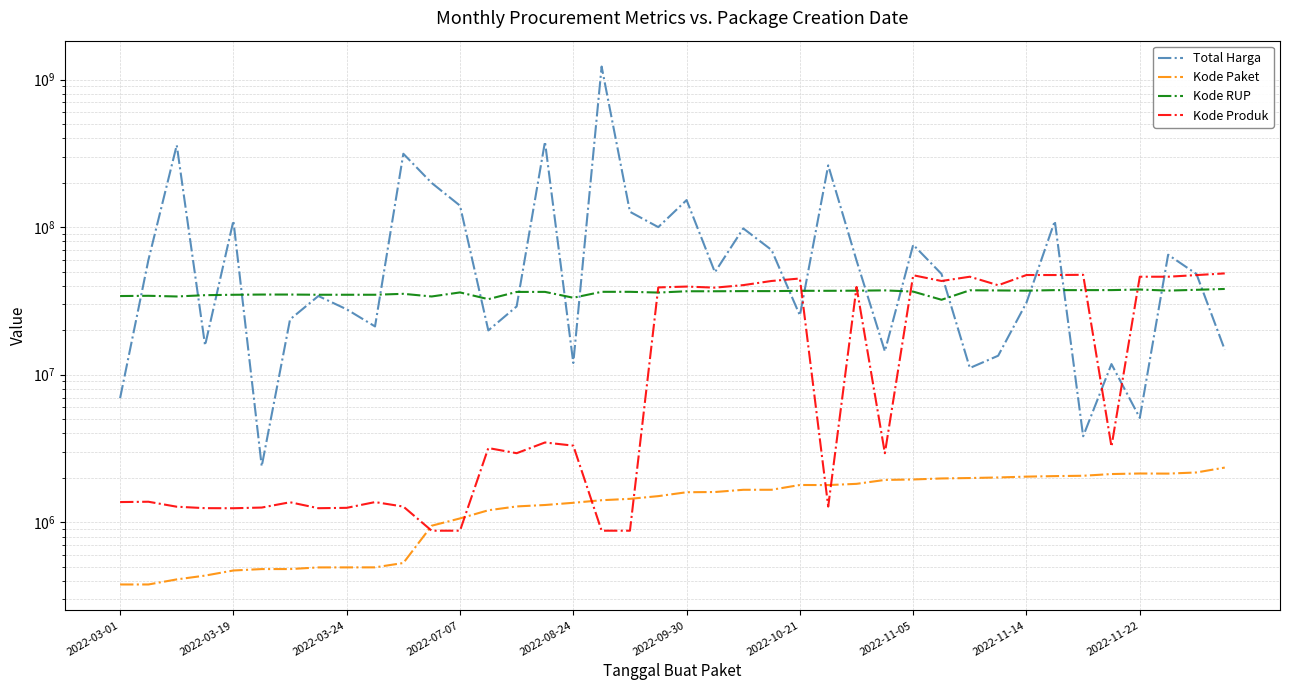

Where is Kode Produk nearest to the value 24719543?

21